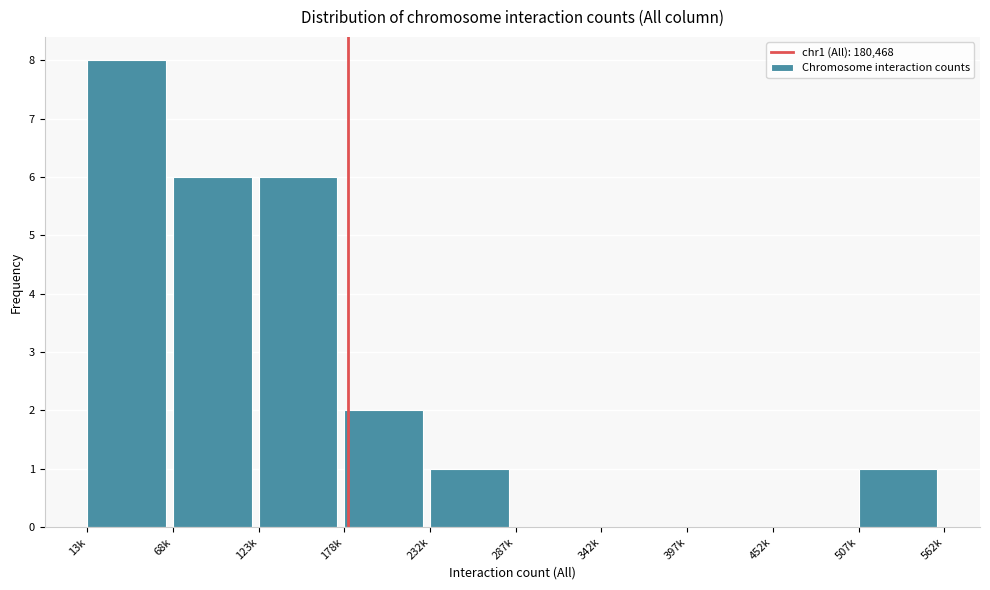

Reading left to right, extract all data points from this chart.

13k=8	68k=6	123k=6	178k=2	232k=1	287k=0	342k=0	397k=0	452k=0	507k=1